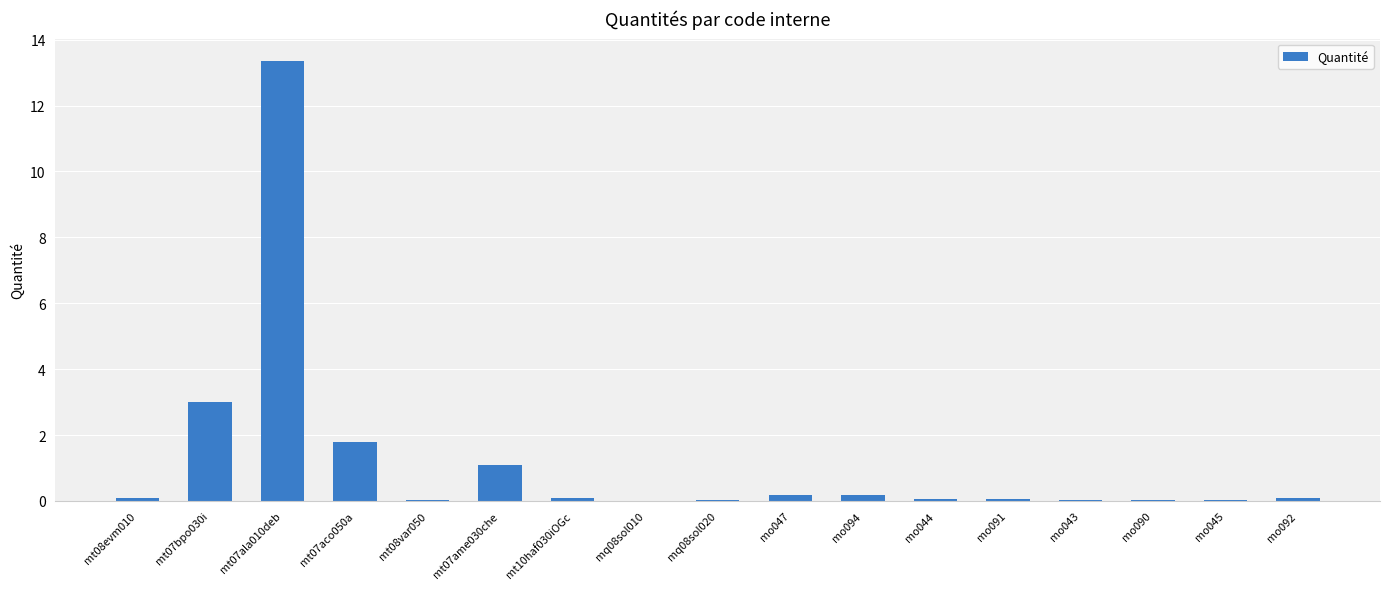

What is the greatest value displayed?

13.4